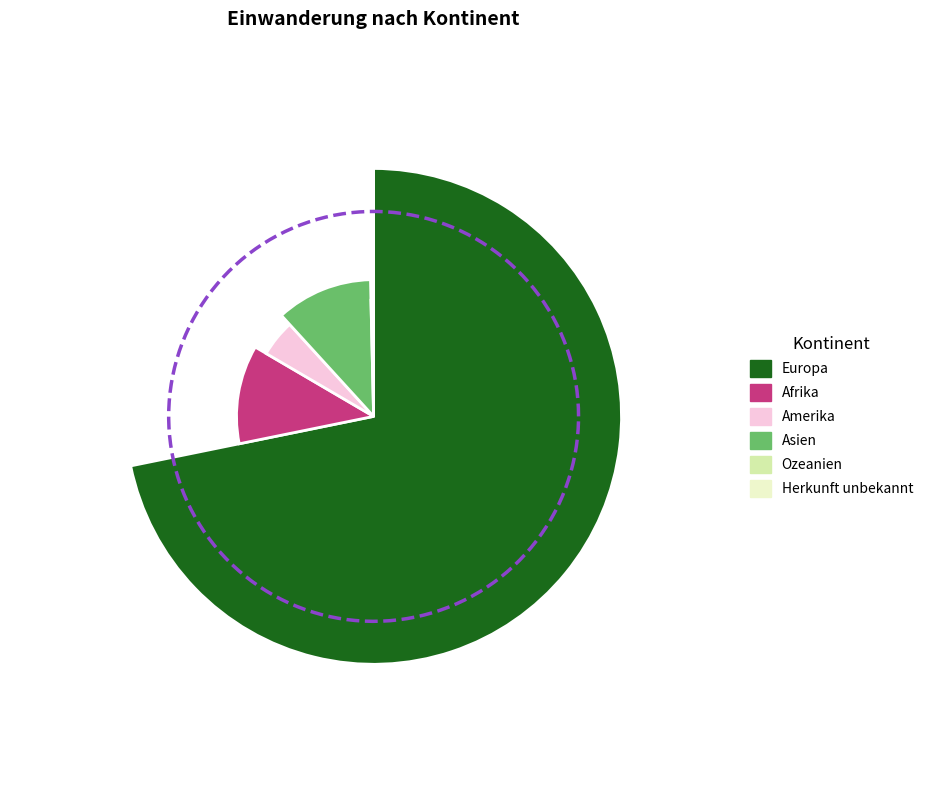

To the nearest percent, what is the combined percentage of Herkunft unbekannt and Asien?

12%